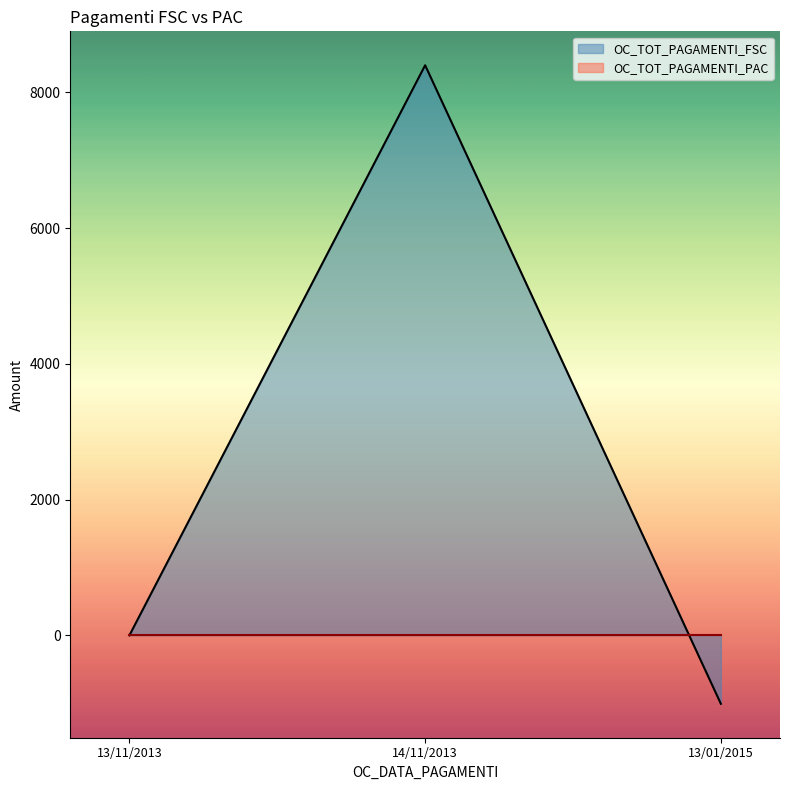

Is it true that the value at 14/11/2013 is 5498?

False